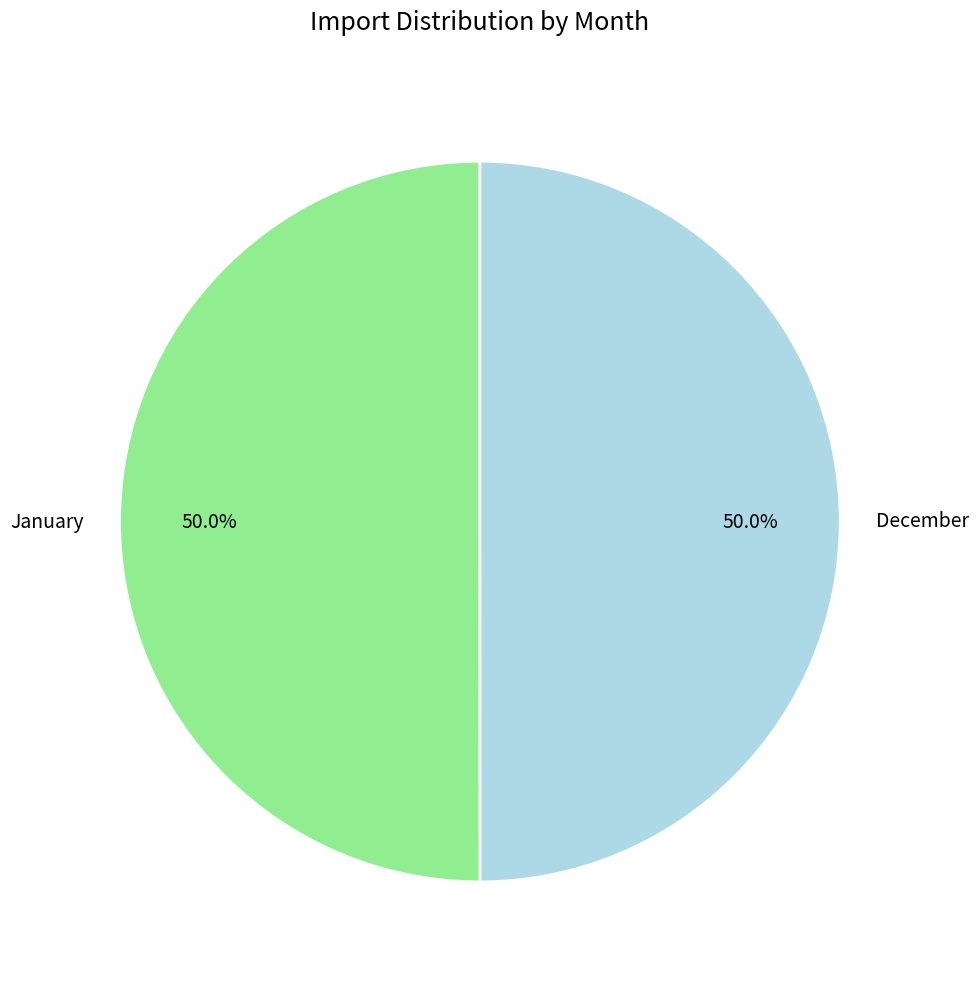

The January slice represents 57% of the pie. True or false?

False